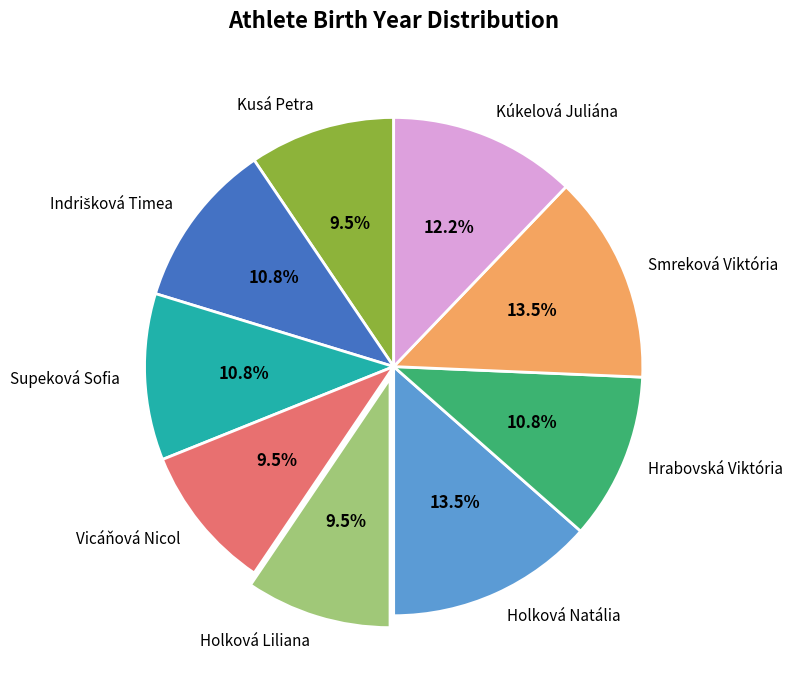

Does Holková Liliana account for over 50% of the chart?

No